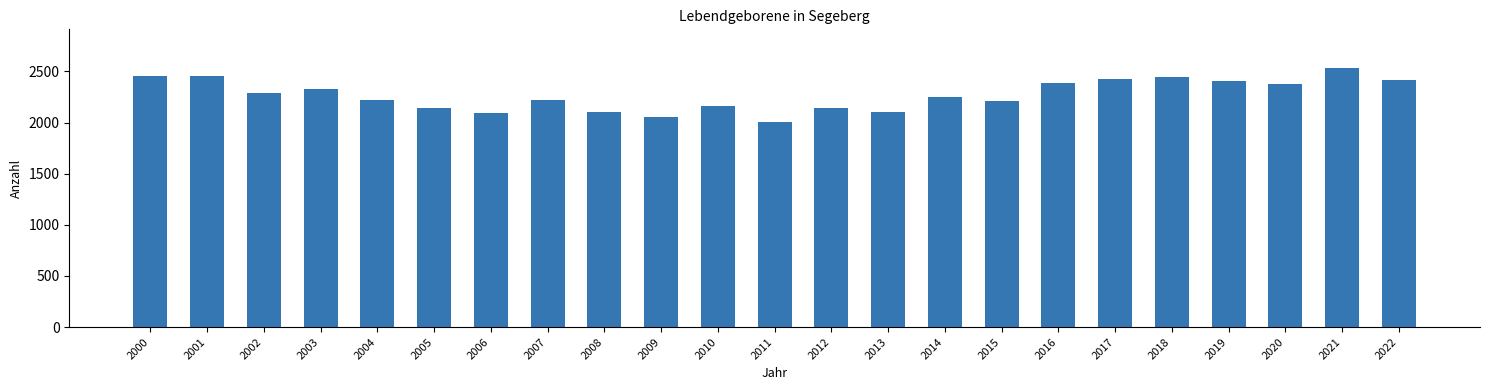

Where does the data first go above 2247?

2000